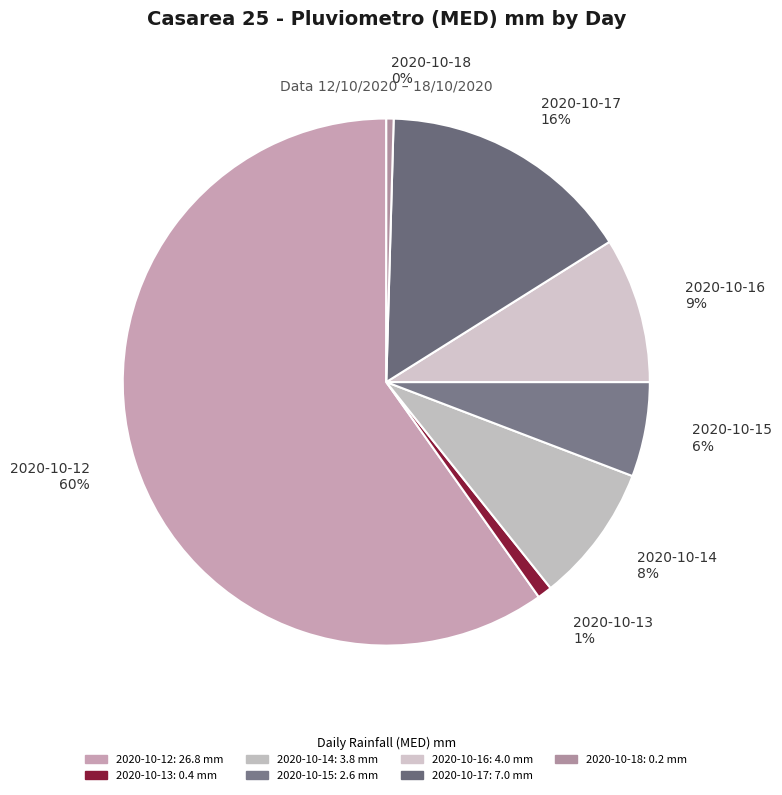

To the nearest percent, what portion does 2020-10-15 6% represent?

6%